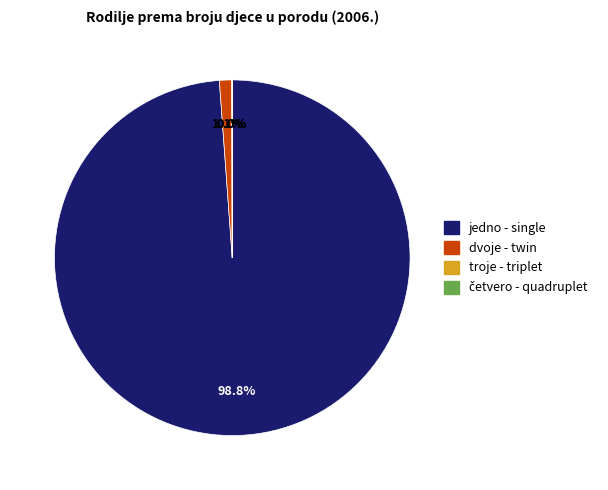

Is there any slice that represents more than half of the pie?

Yes